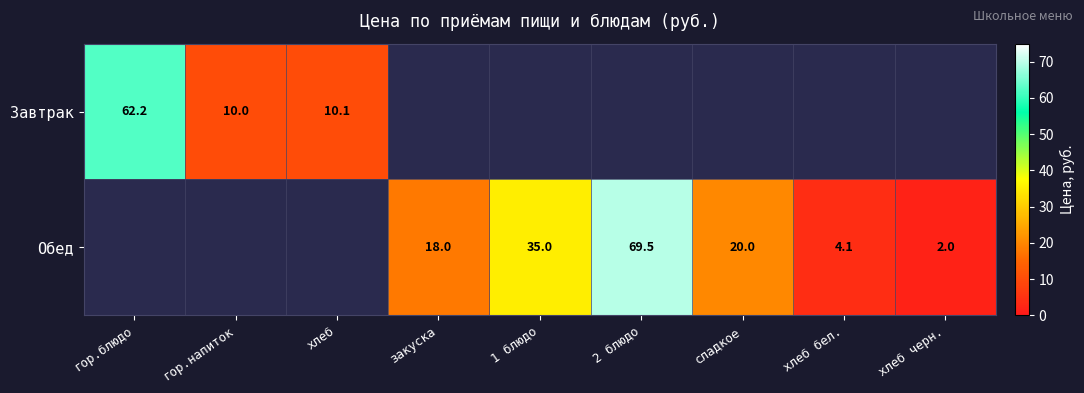

Is it true that Обед equals 27.3 at закуска?

False